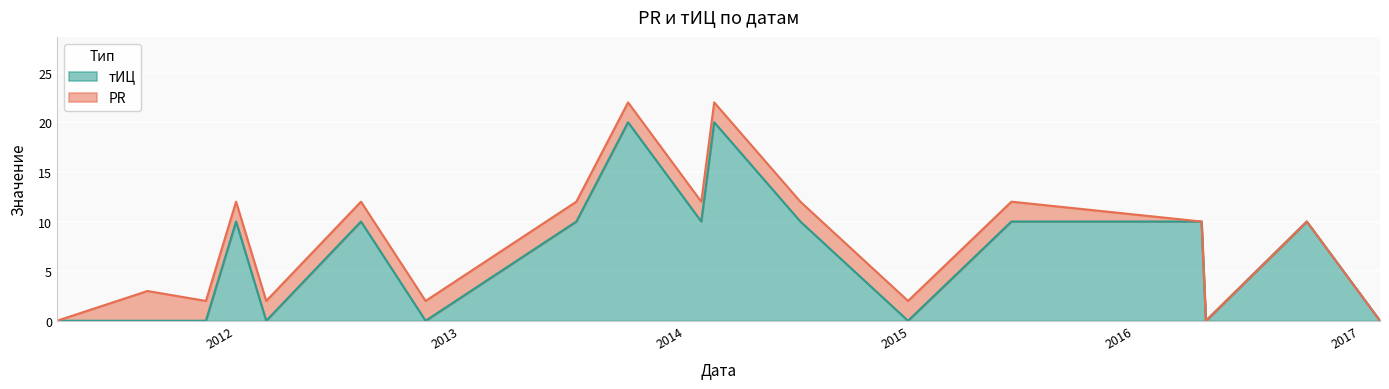

Reading left to right, list all the values displayed in this chart.

0	0	0	10	0	10	0	10	20	10	20	10	0	10	10	0	10	0